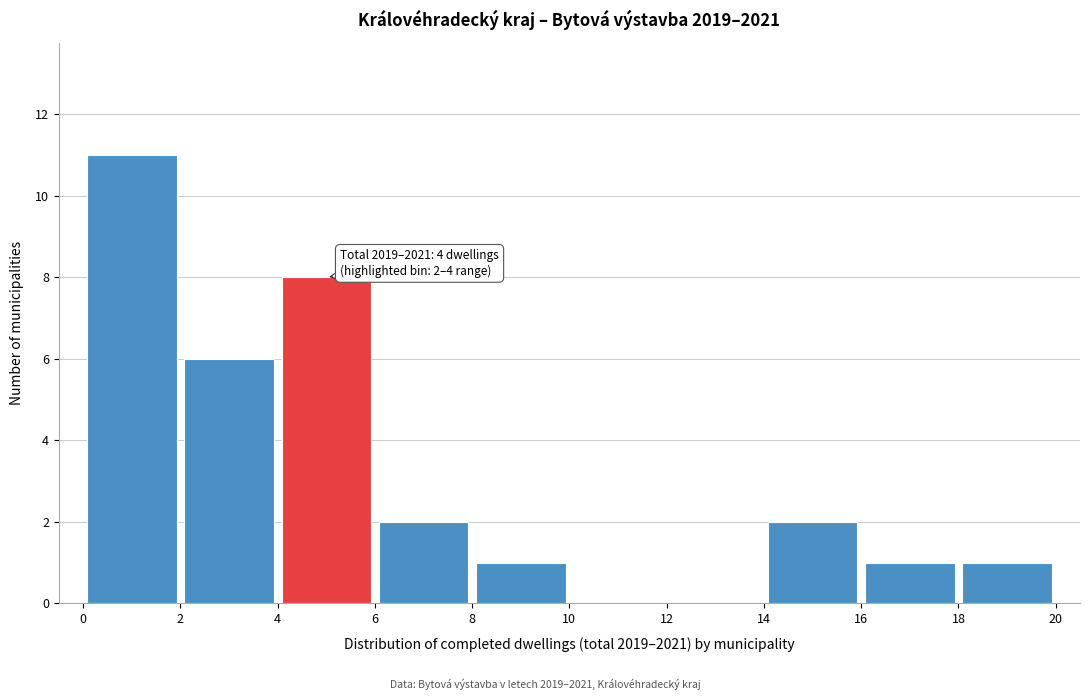

Which range on the x-axis has the tallest bar?

0 to 2